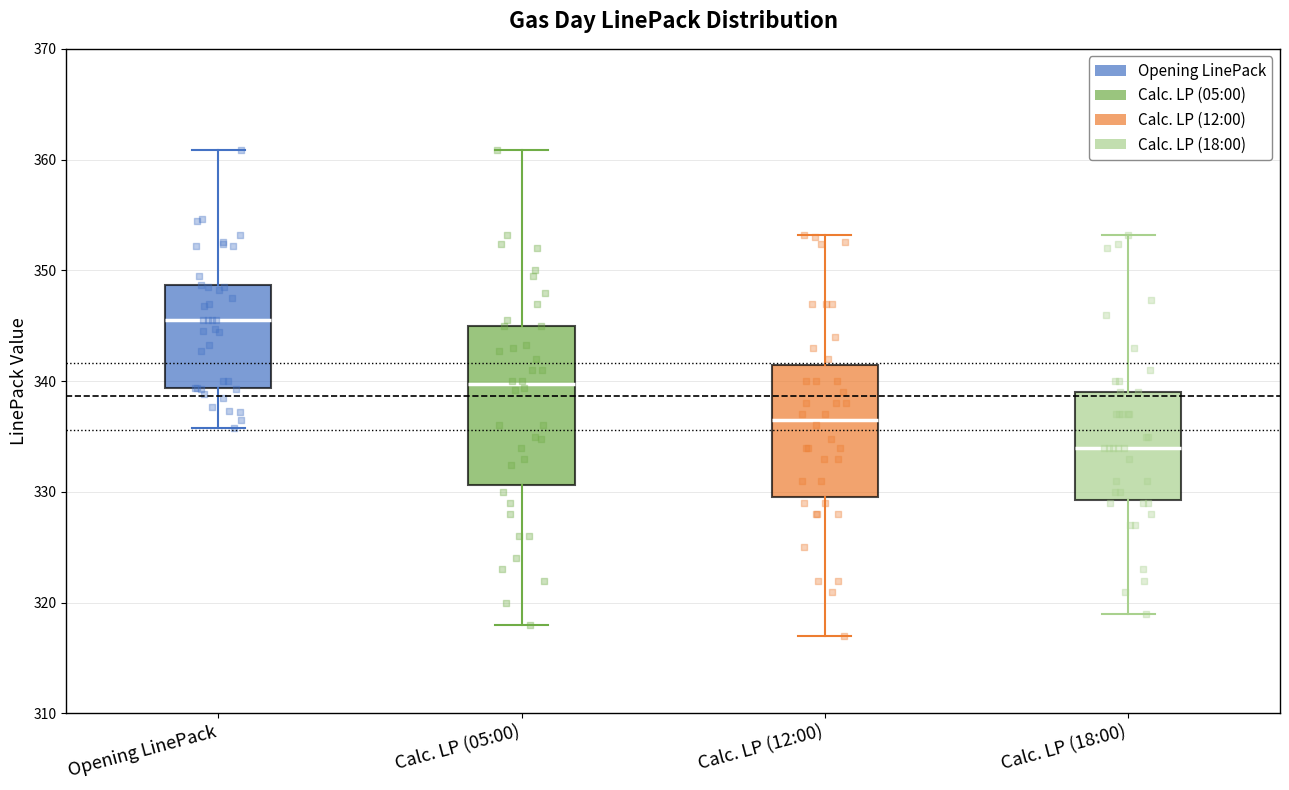

Where does the upper whisker of the box for Calc. LP (18:00) end on the y-axis? The values are not printed on the chart, so give them approximately, as read against the axis.

353